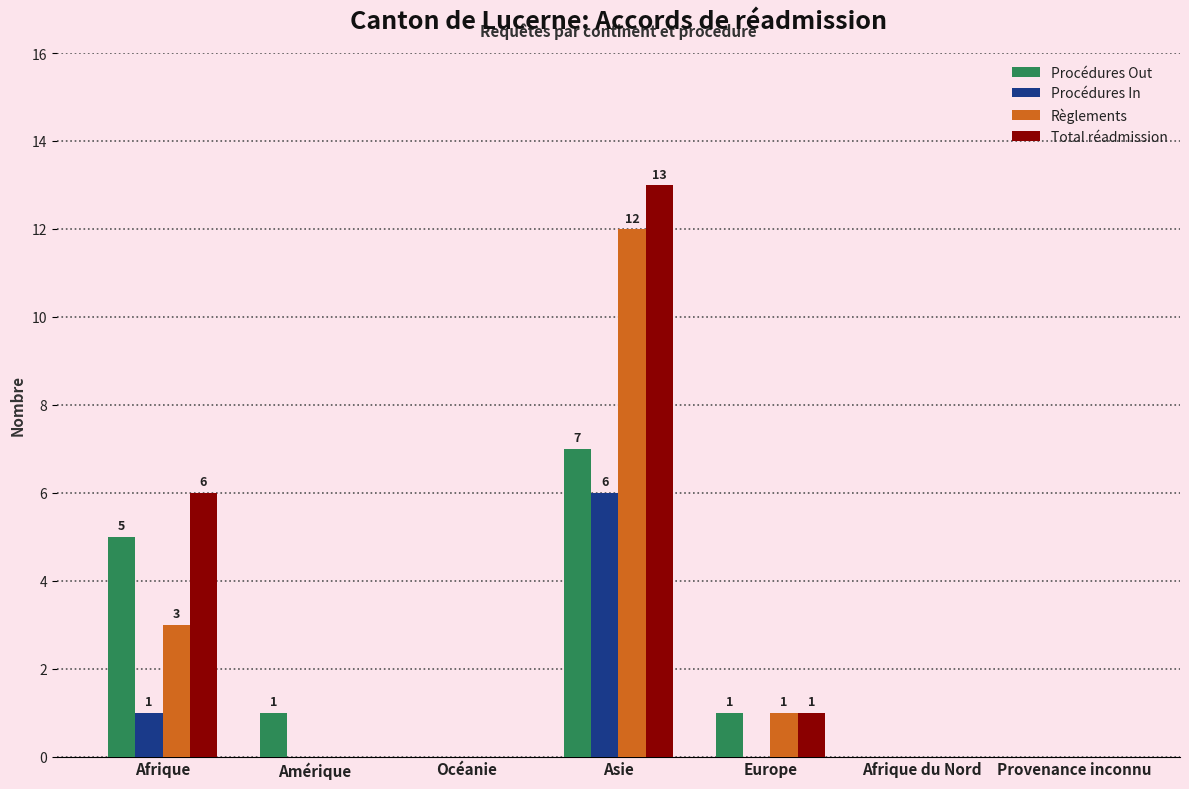

Is the value of Procédures Out at Afrique greater than the value of Procédures In at Afrique du Nord?

Yes